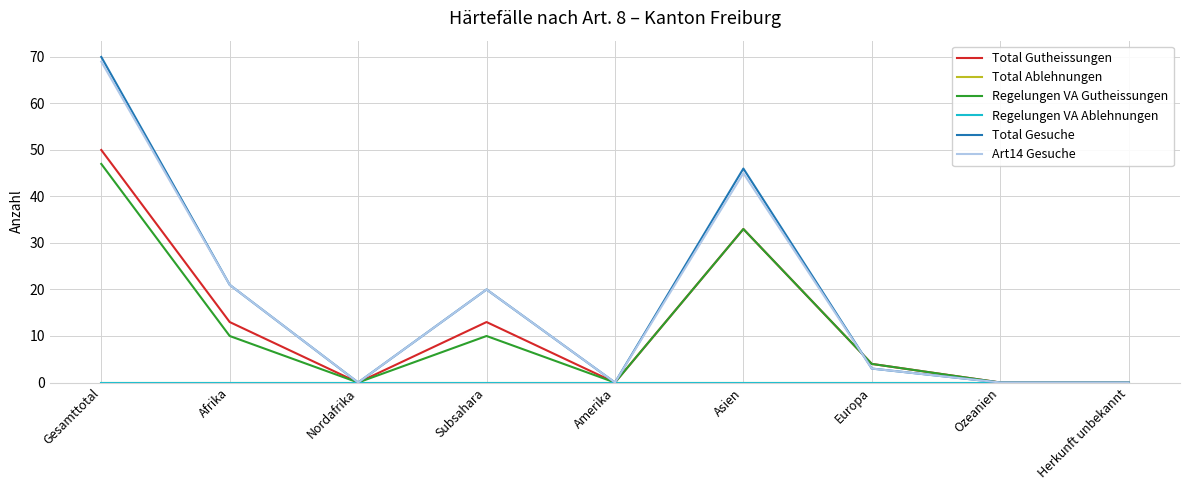

Is this an area chart (filled region under the line)?

No